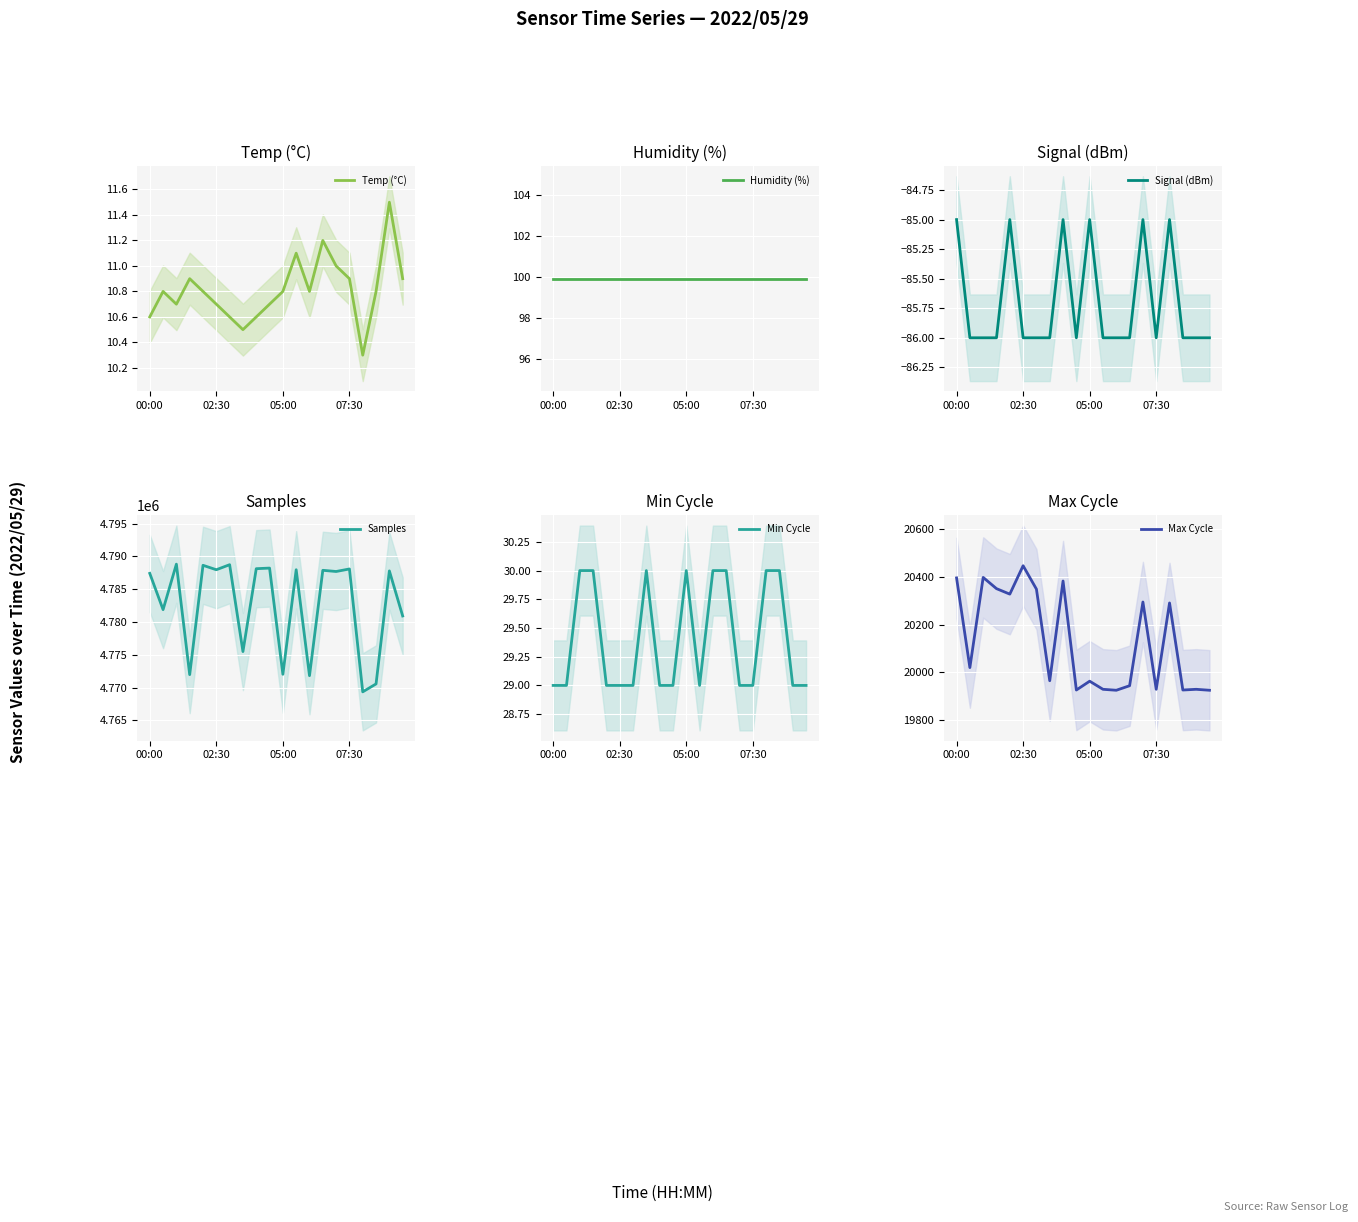

What are all the series names shown in the legend?

Temp (°C), Humidity (%), Signal (dBm), Samples, Min Cycle, Max Cycle